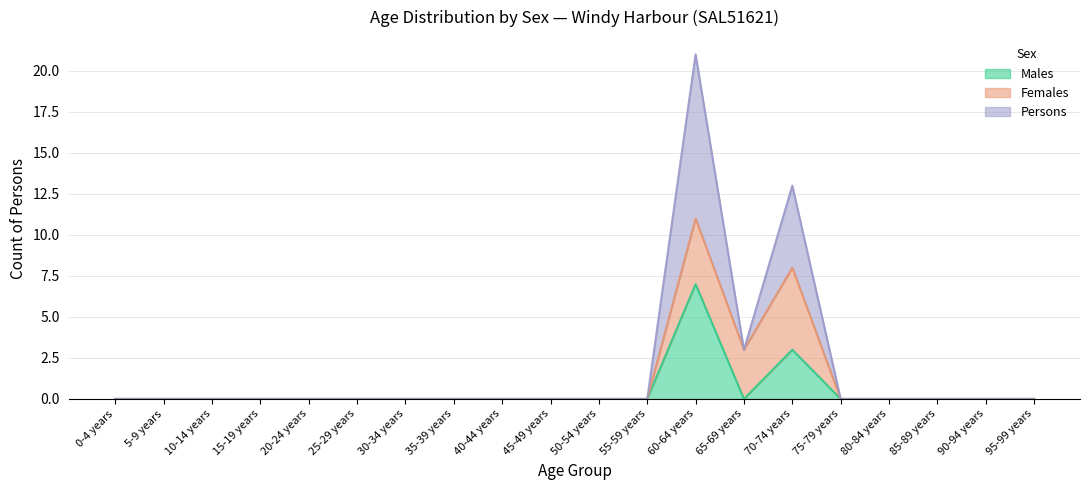

The Males series shows 0 at 35-39 years. True or false?

True